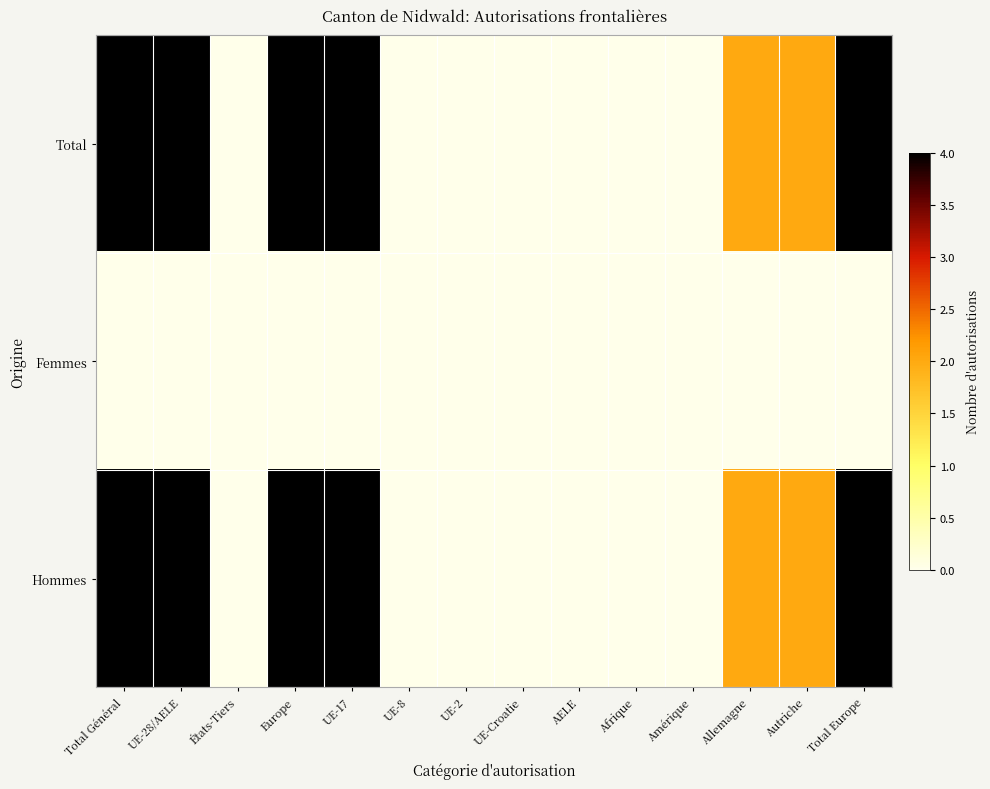

Which series has the largest total across all categories?

Total